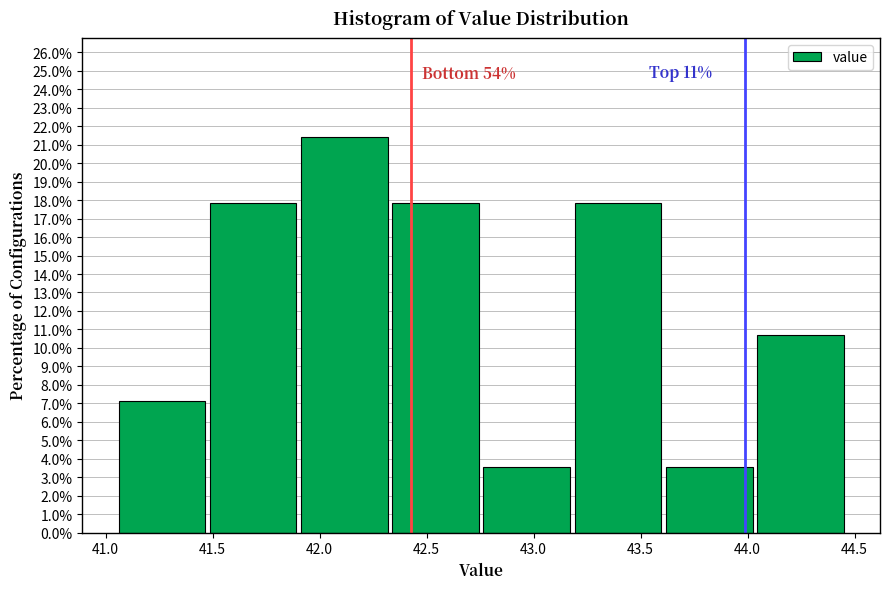

Over which range of the x-axis is the bar tallest?

41.90 to 42.35